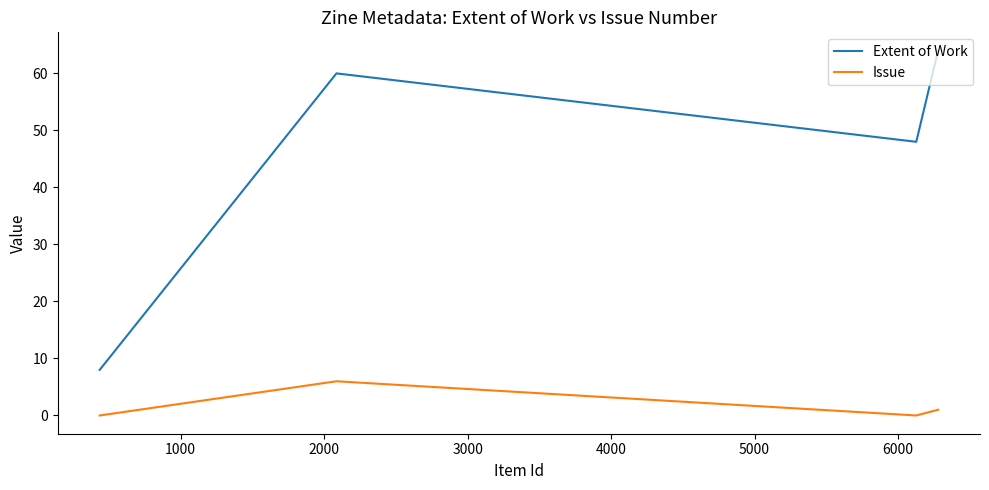

True or false: Extent of Work has a value of 60 at 2000.

True